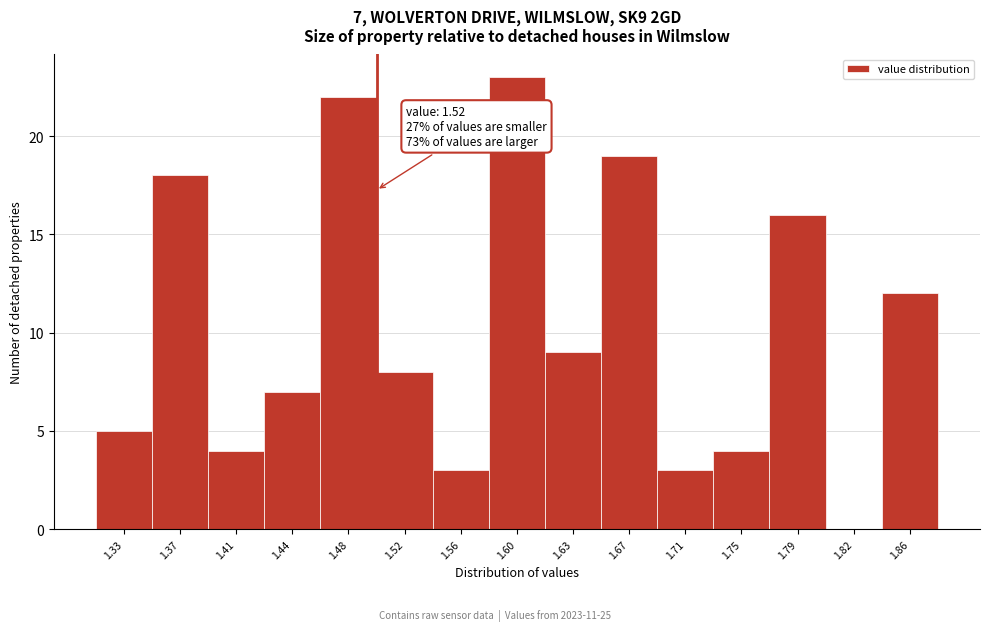

Reading right to left, extract all data points from this chart.

1.86=12	1.82=0	1.79=16	1.75=4	1.71=3	1.67=19	1.63=9	1.60=23	1.56=3	1.52=8	1.48=22	1.44=7	1.41=4	1.37=18	1.33=5